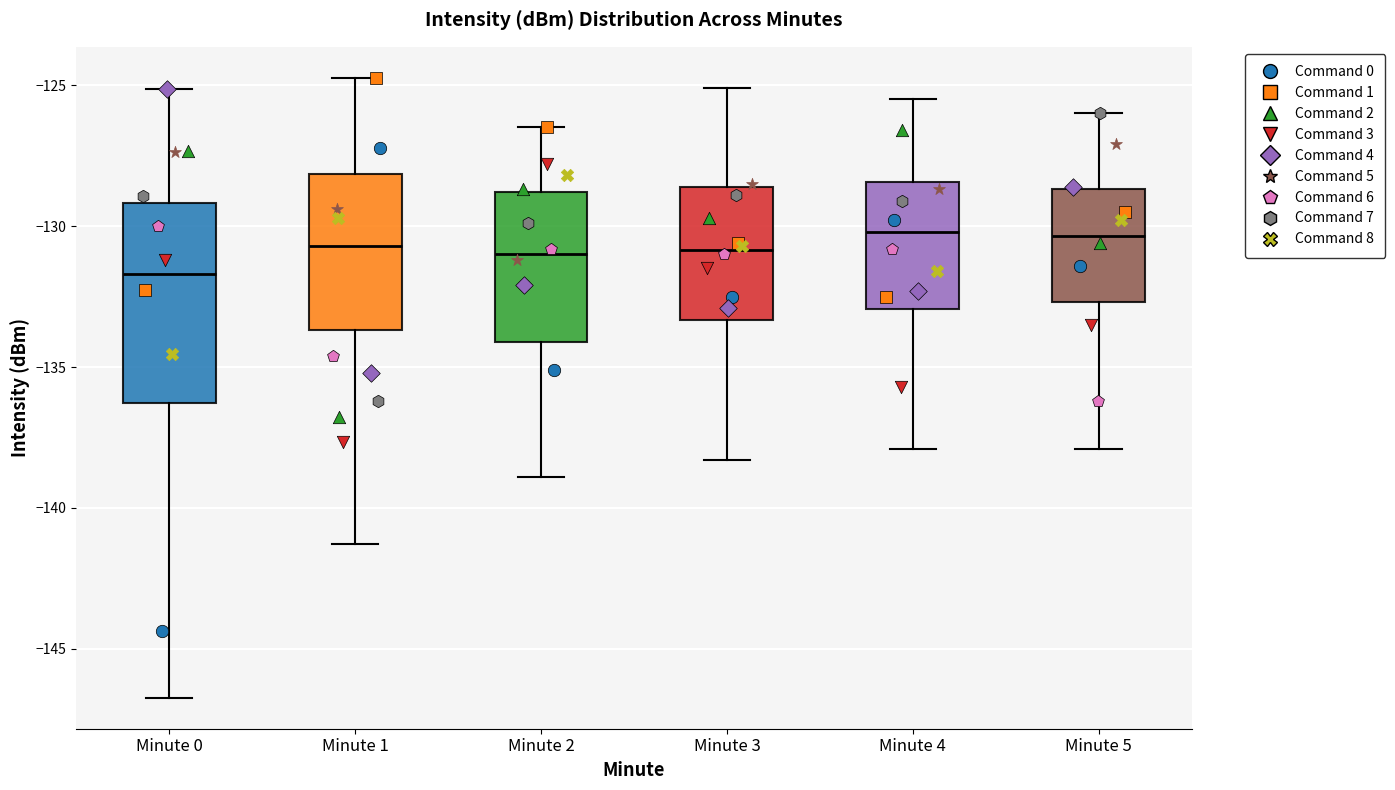

Where is the upper edge of the box for Minute 3 on the y-axis? The values are not printed on the chart, so give them approximately, as read against the axis.

-128.5